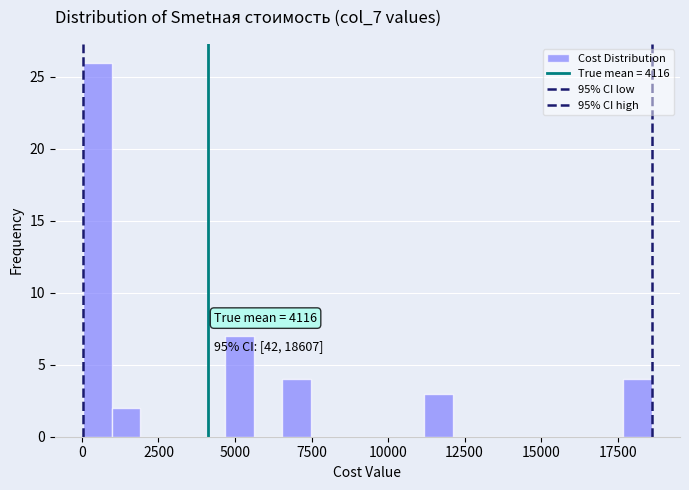

Around what value on the x-axis is the tallest bar? Give the approximate position of its centre, as read against the axis.

500